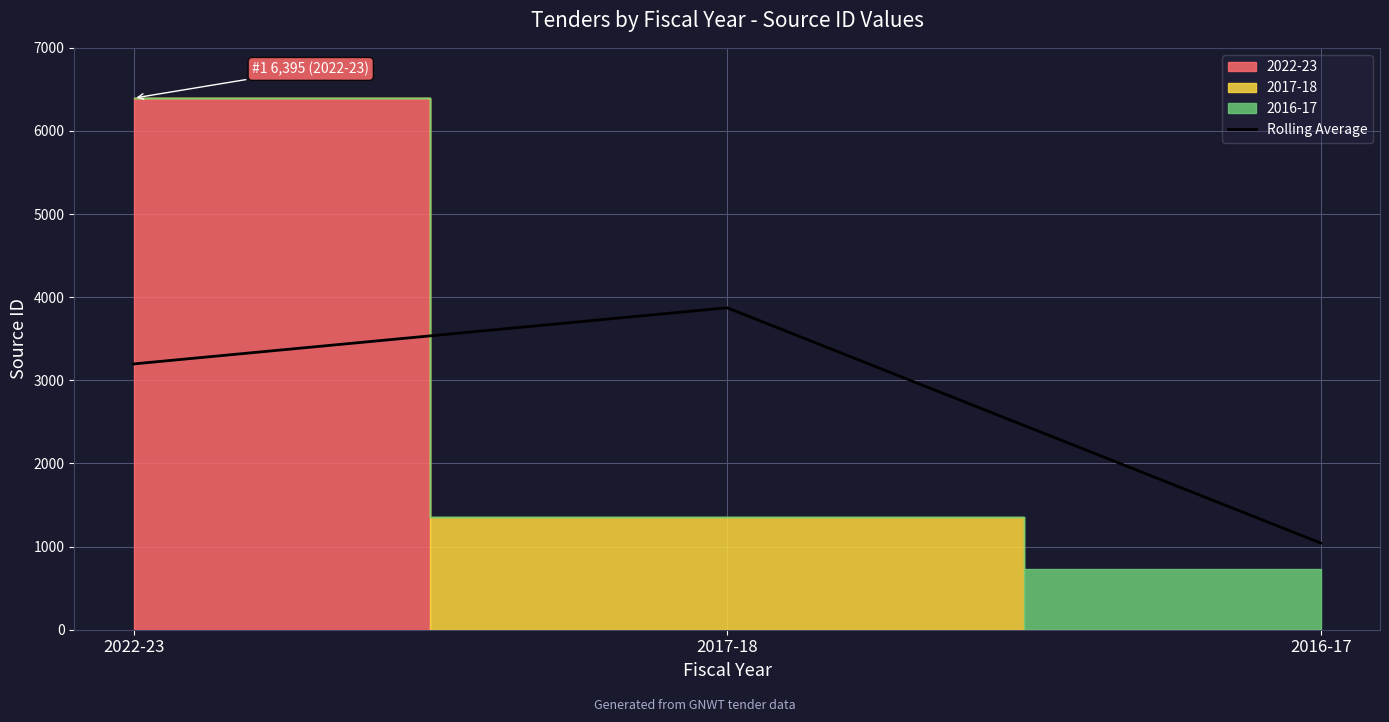

True or false: the data shows 1043.0 at 2016-17.

True